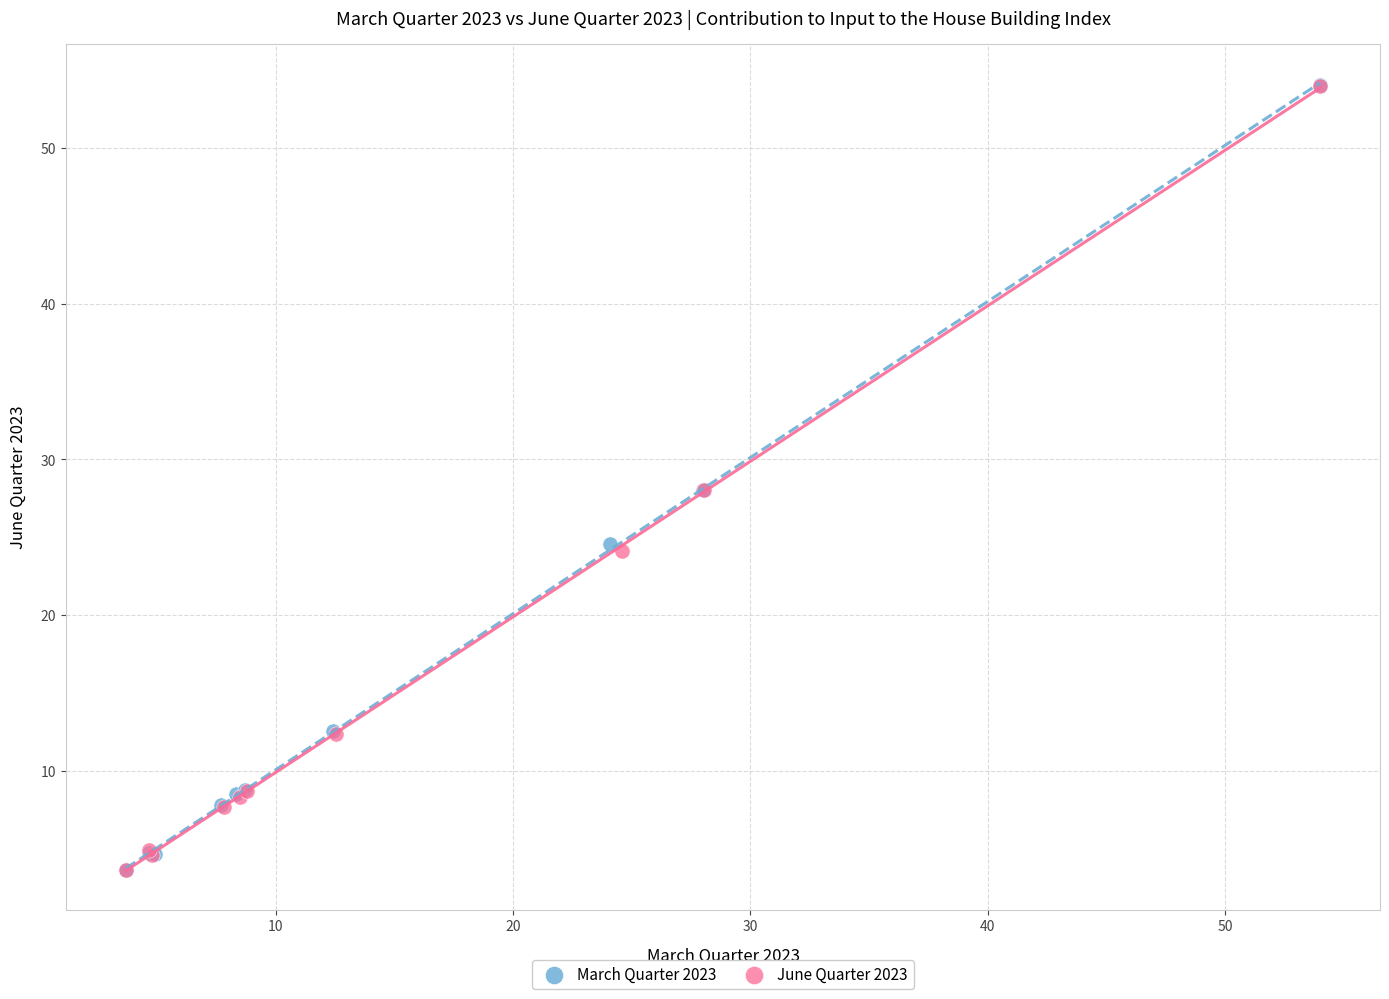

Which series has the largest Y range (max minus min)?

March Quarter 2023